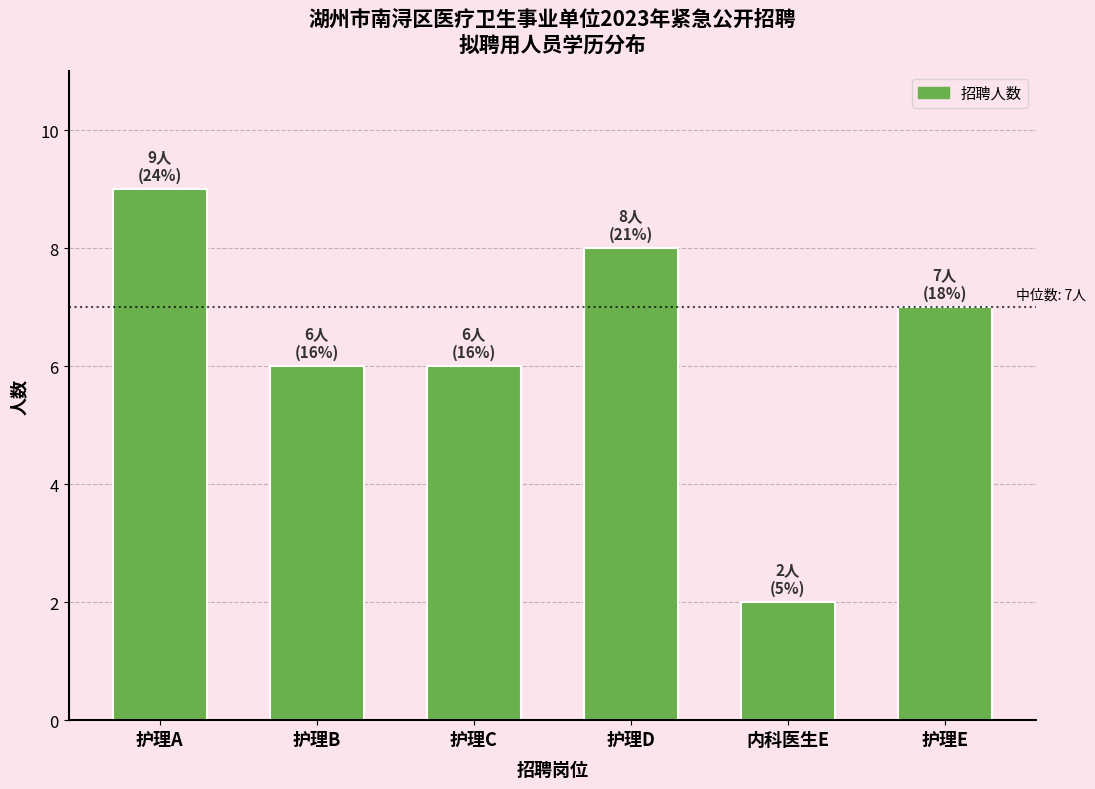

Reading left to right, transcribe all the data shown in this chart.

护理A=9	护理B=6	护理C=6	护理D=8	内科医生E=2	护理E=7